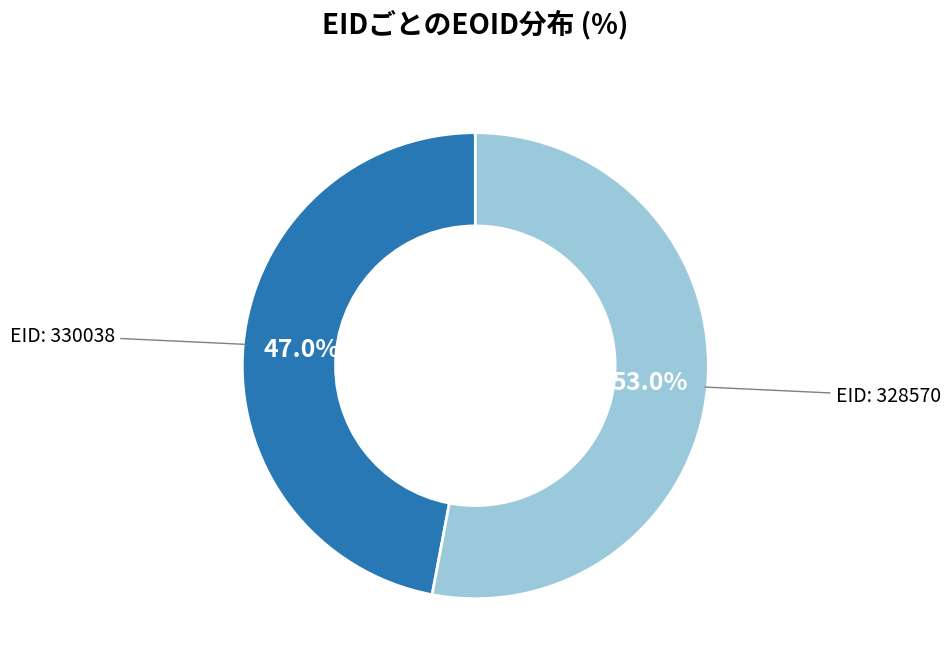

Is there any slice that represents more than half of the pie?

Yes